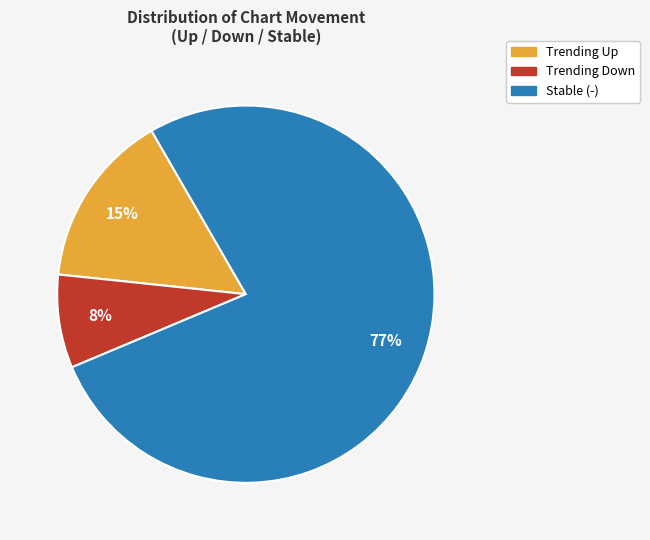

To the nearest percent, what is the average slice percentage?

33%